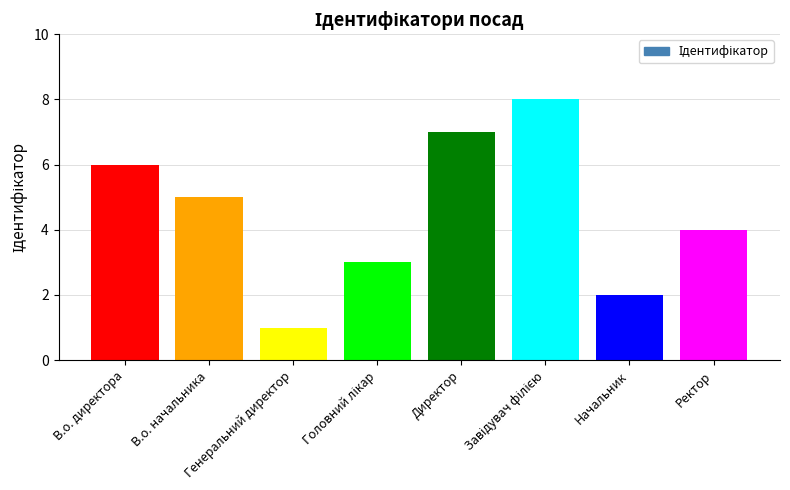

What is the difference between the maximum and minimum values?

7